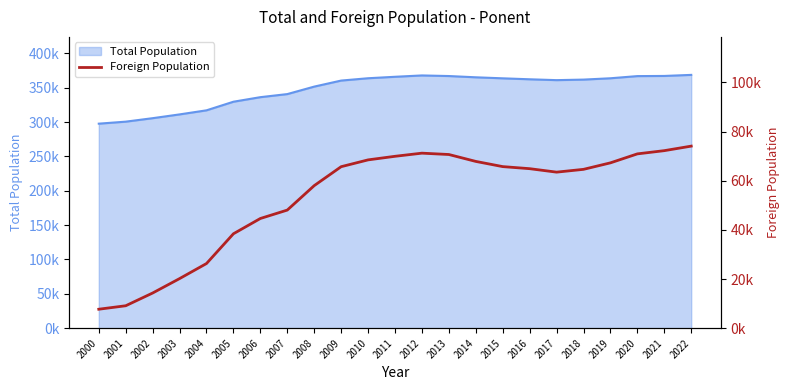

How many interior local valleys (lower than both neighbors) does the data have?

1